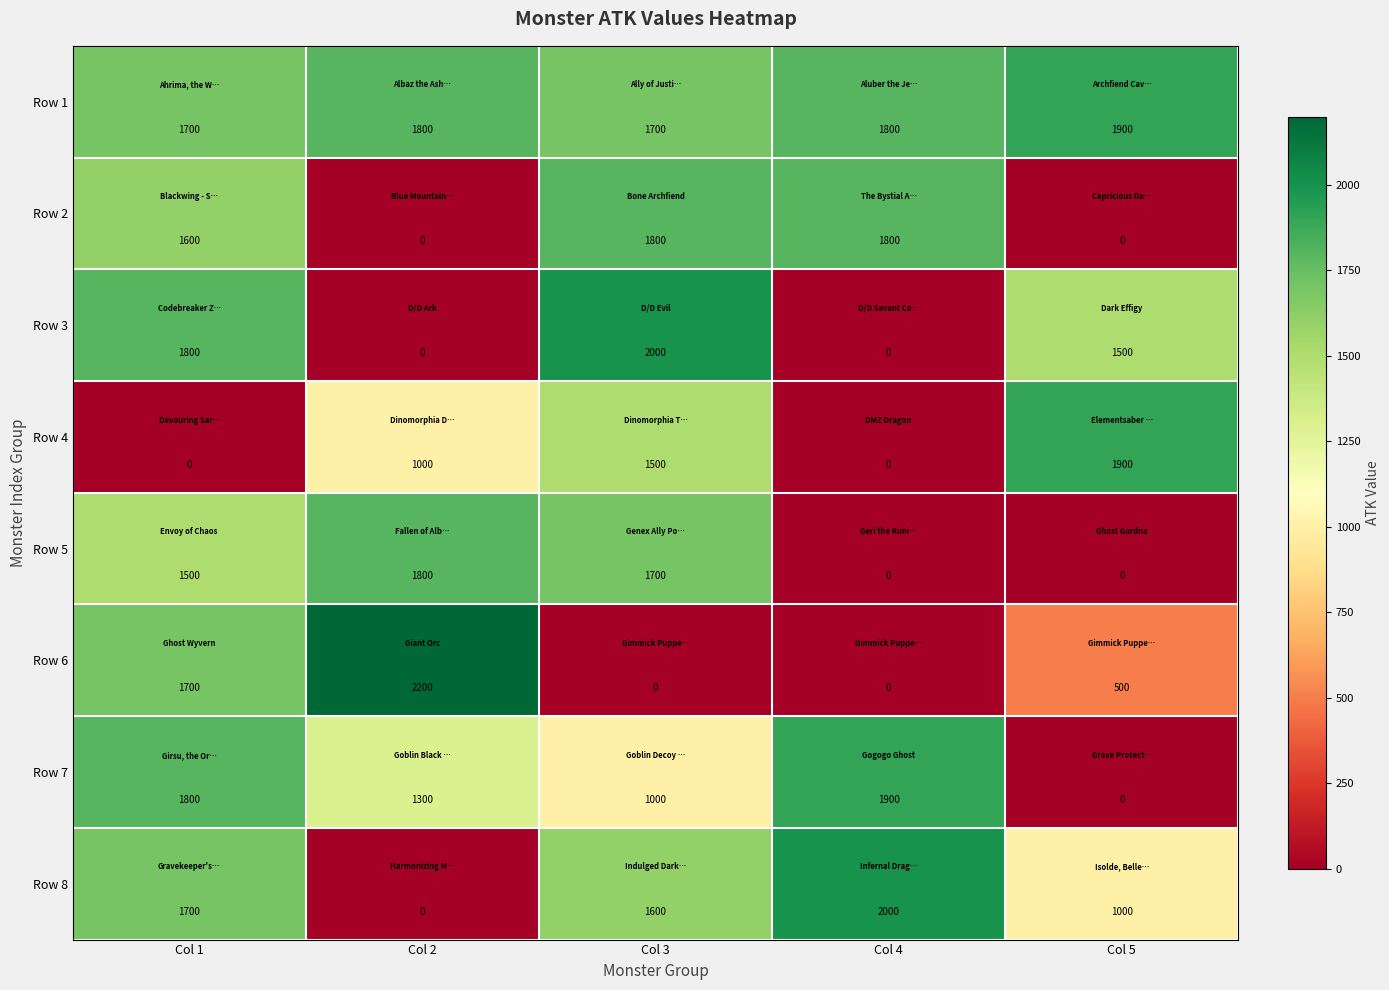

Which label corresponds to the largest value in the chart?

Col 2